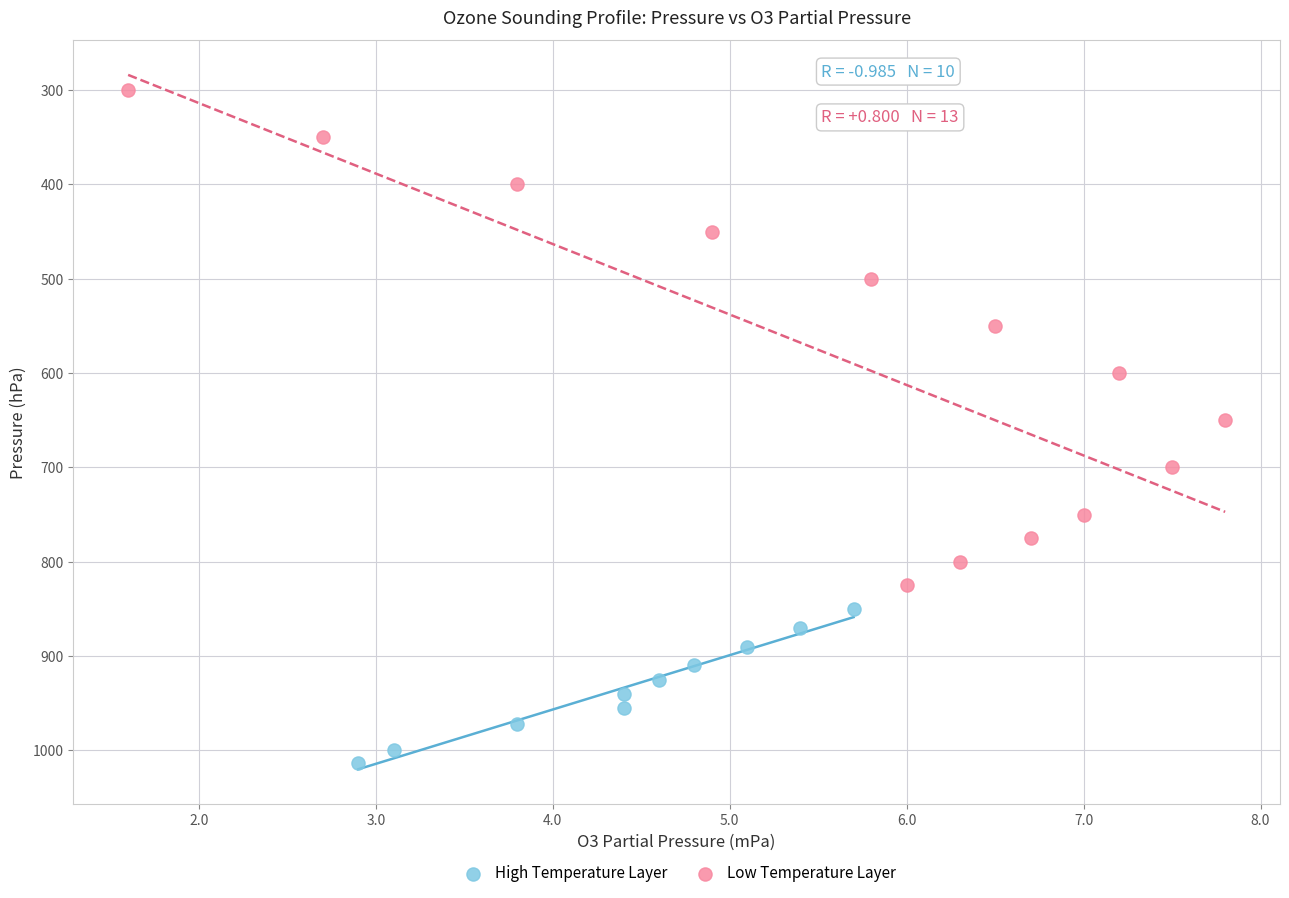

What are all the series names shown in the legend?

High Temperature Layer, Low Temperature Layer